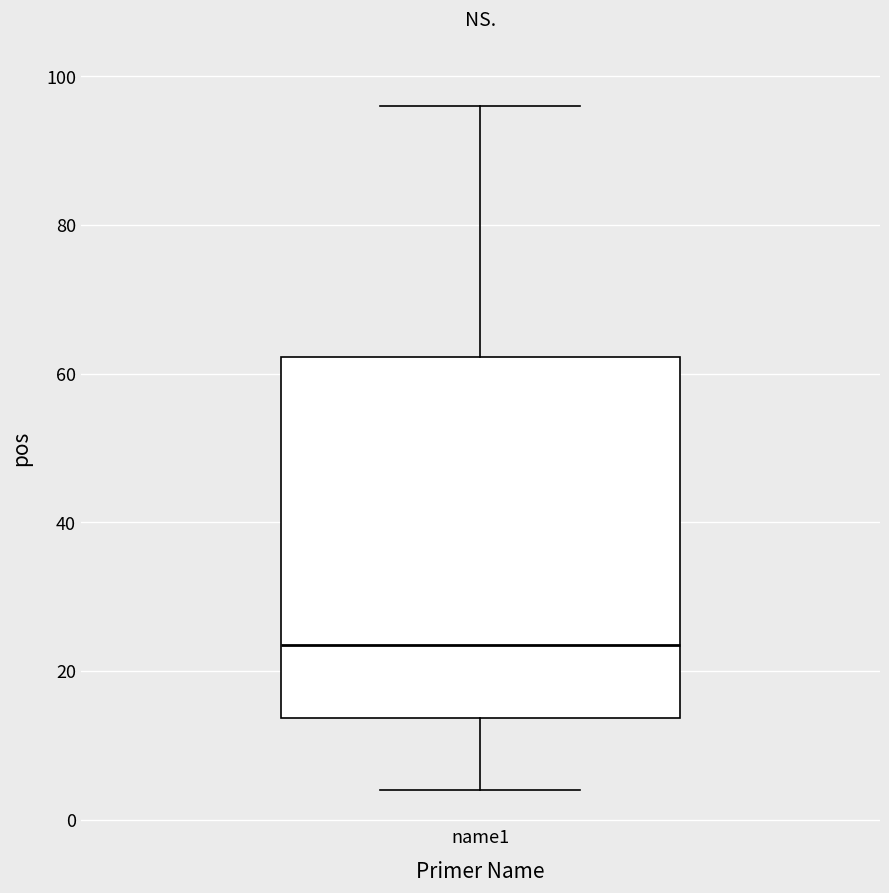

Where is the lower edge of the box for name1 on the y-axis? The values are not printed on the chart, so give them approximately, as read against the axis.

14